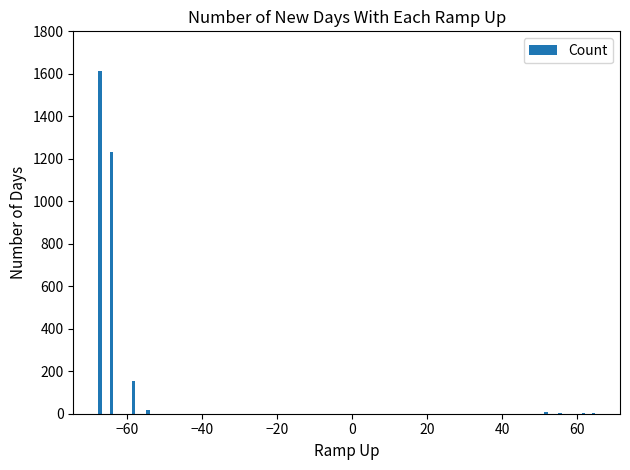

What is the greatest value displayed?

1614